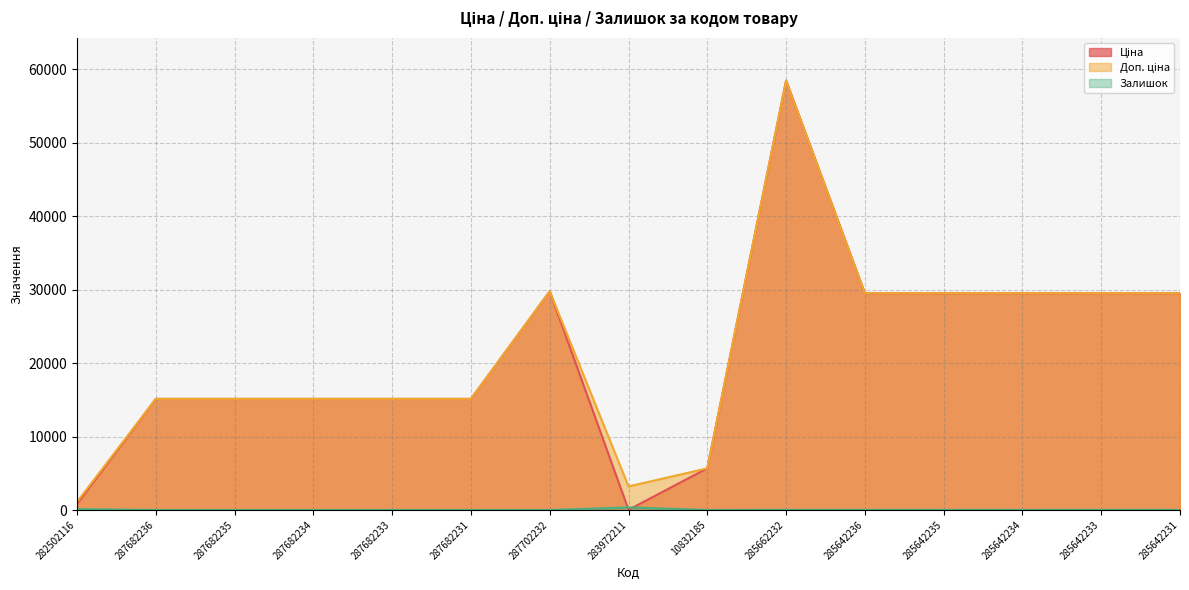

How many data points in Залишок are above 9?

7